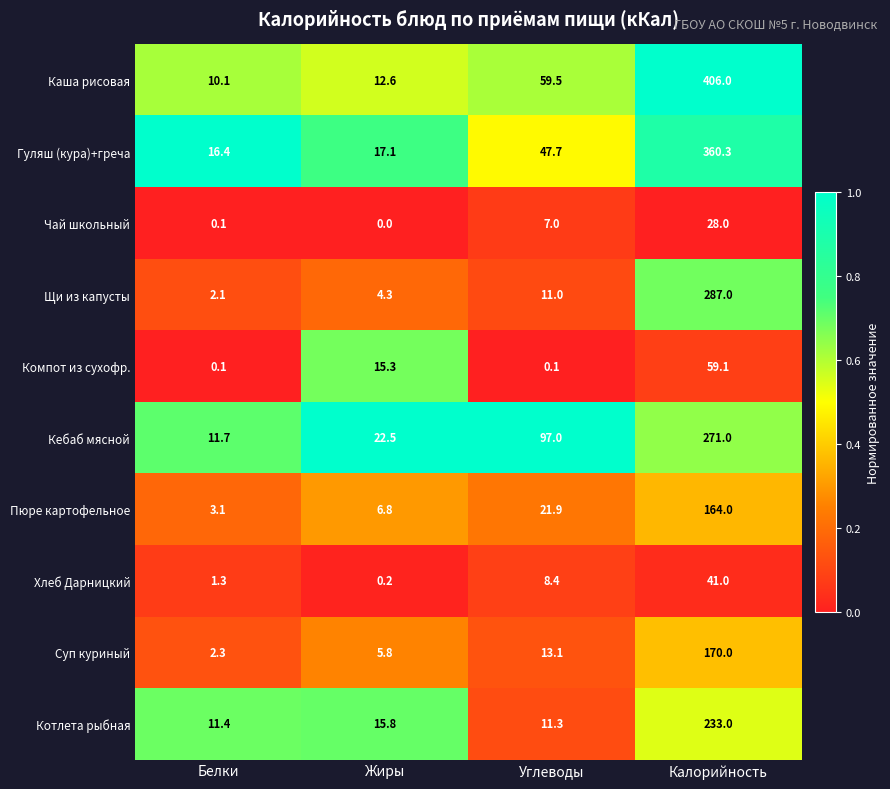

Rank the categories by Котлета рыбная value from highest to lowest.

Калорийность, Жиры, Белки, Углеводы